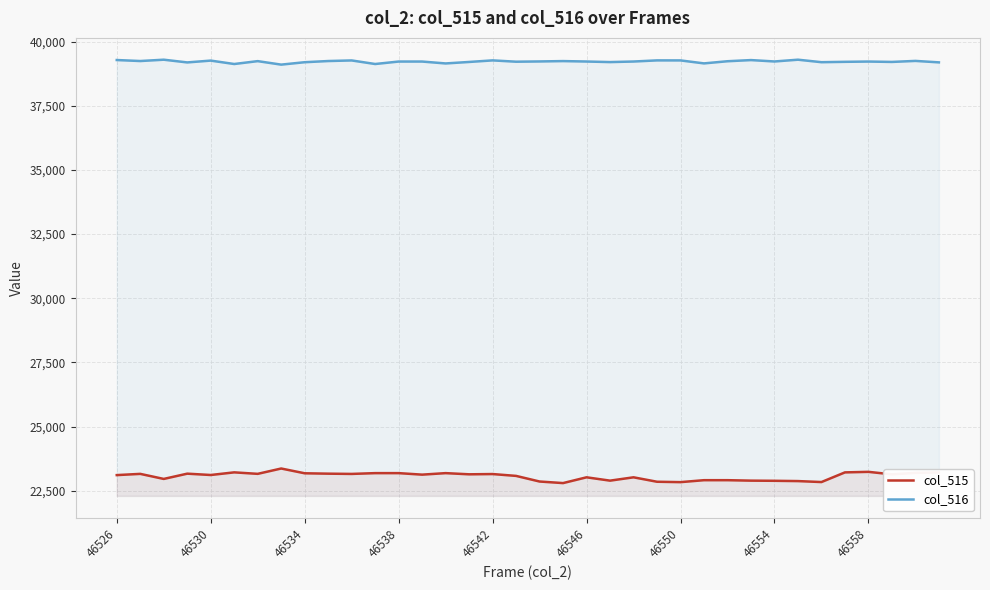

True or false: col_516 and col_515 intersect in this chart.

False